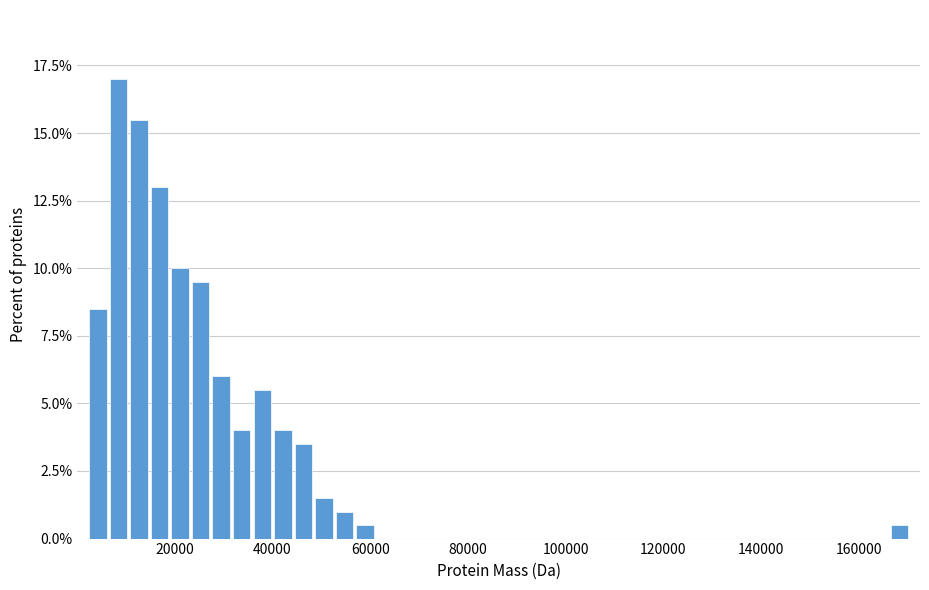

Read against the x-axis, roughly where is the centre of the tallest bar?

8000